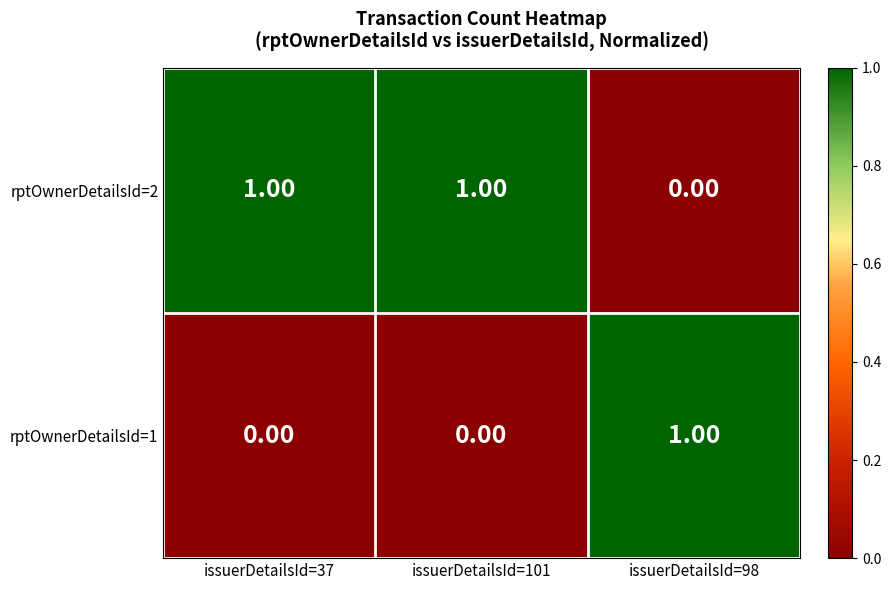

Which series has the largest total across all categories?

rptOwnerDetailsId=2